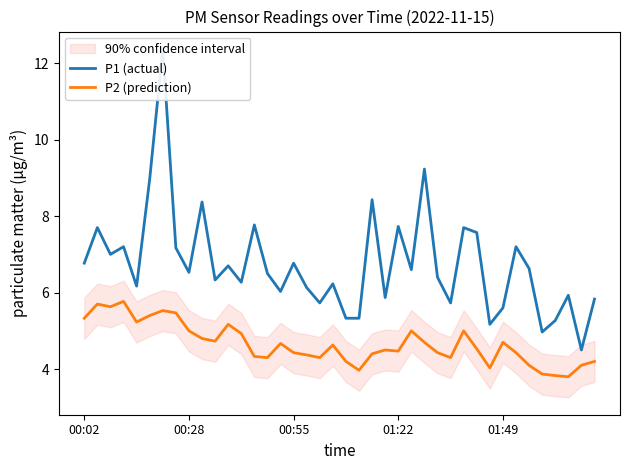

What is the maximum value for P2 (prediction)?

5.8